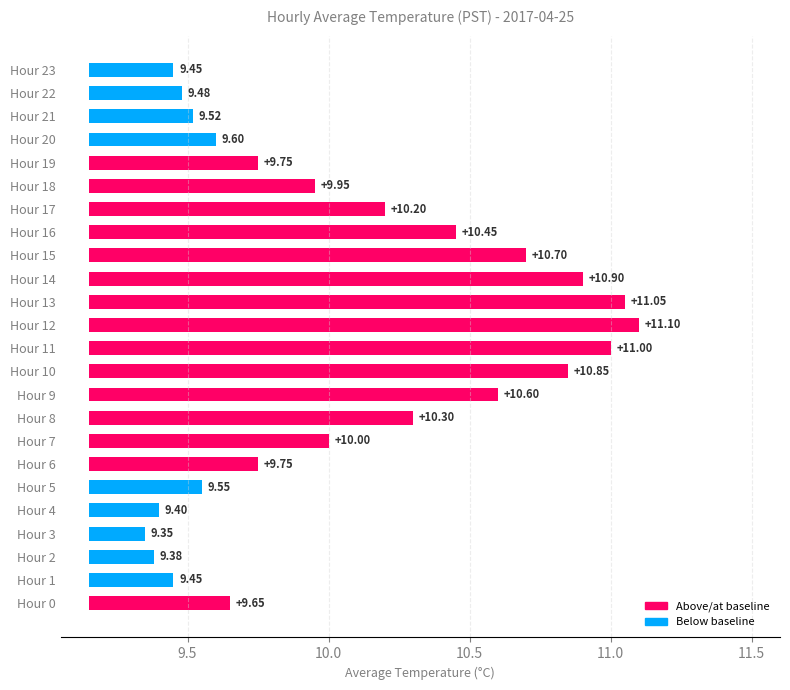

What is the change in value from Hour 7 to Hour 16?

+0.4